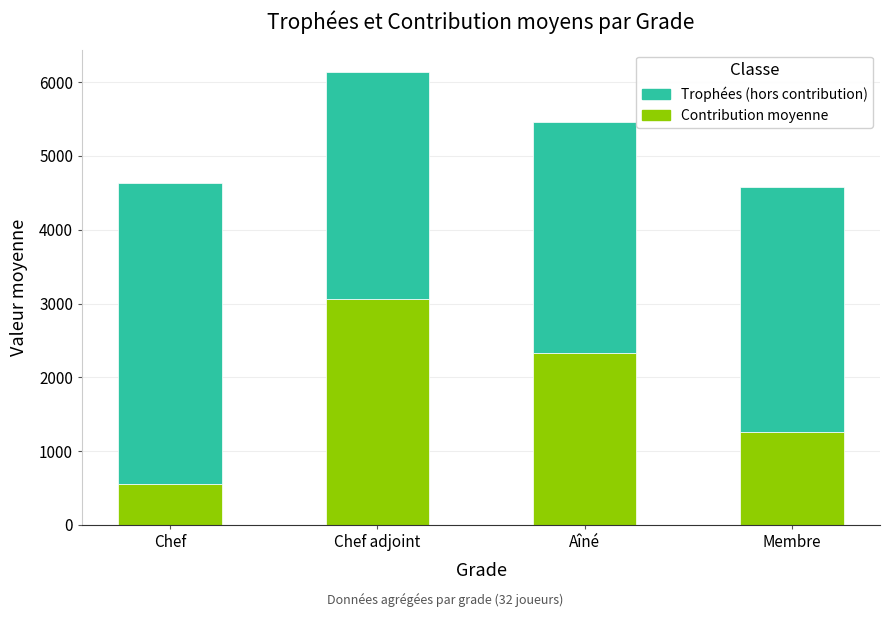

Reading left to right, transcribe the values for Contribution moyenne.

556.0	3067.0	2334.0	1252.8